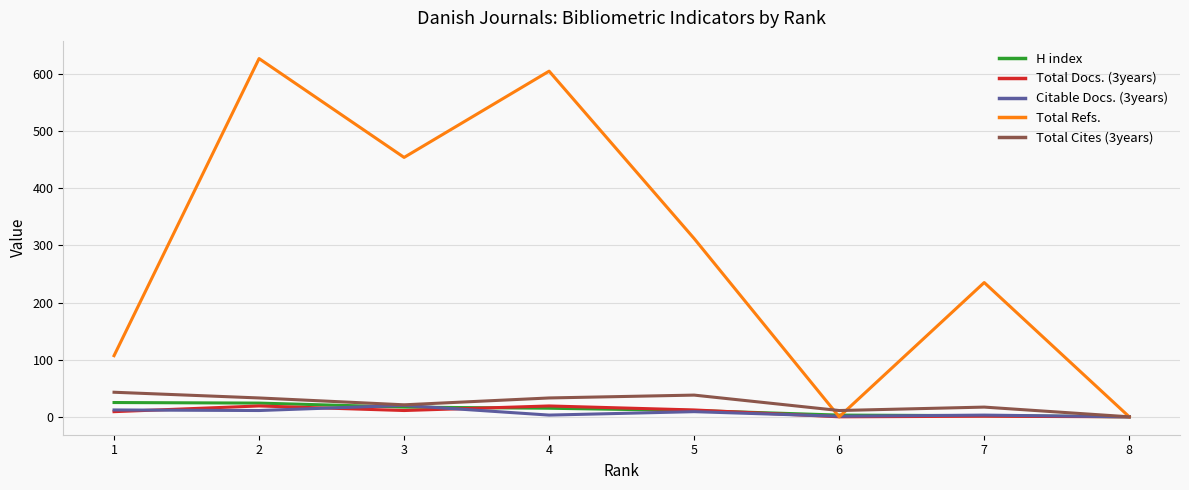

True or false: Total Cites (3years) has more than 2 points higher than both neighbors.

False